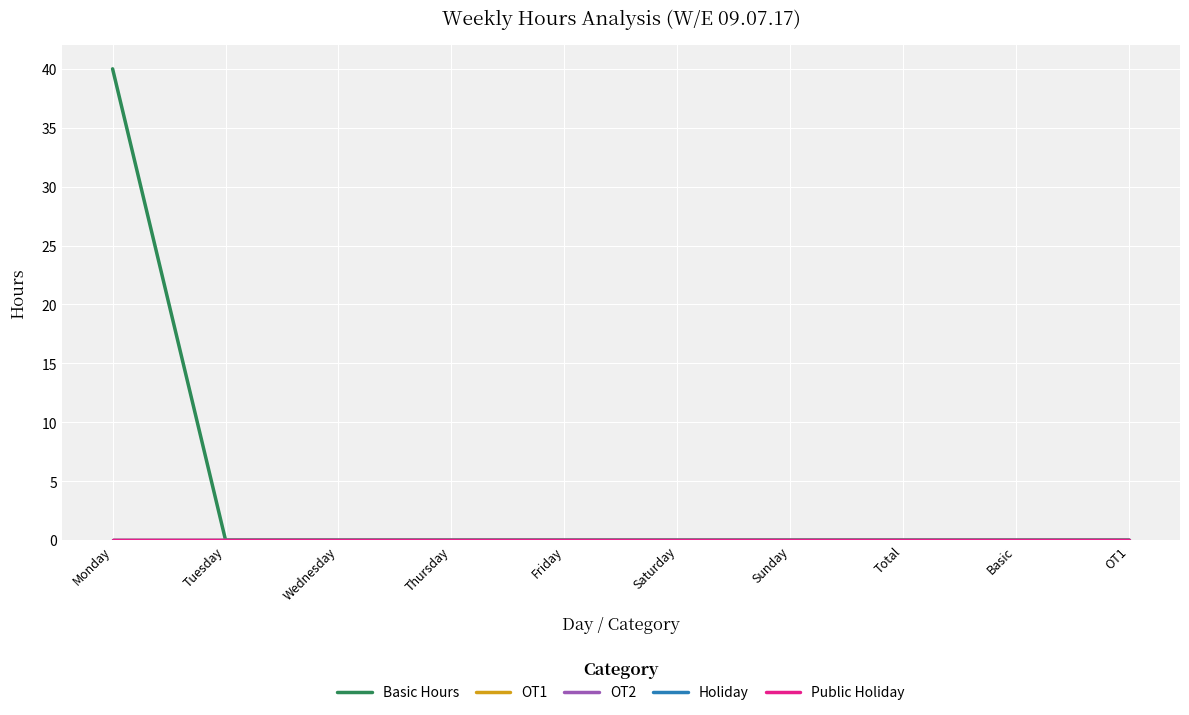

Is this an area chart (filled region under the line)?

No